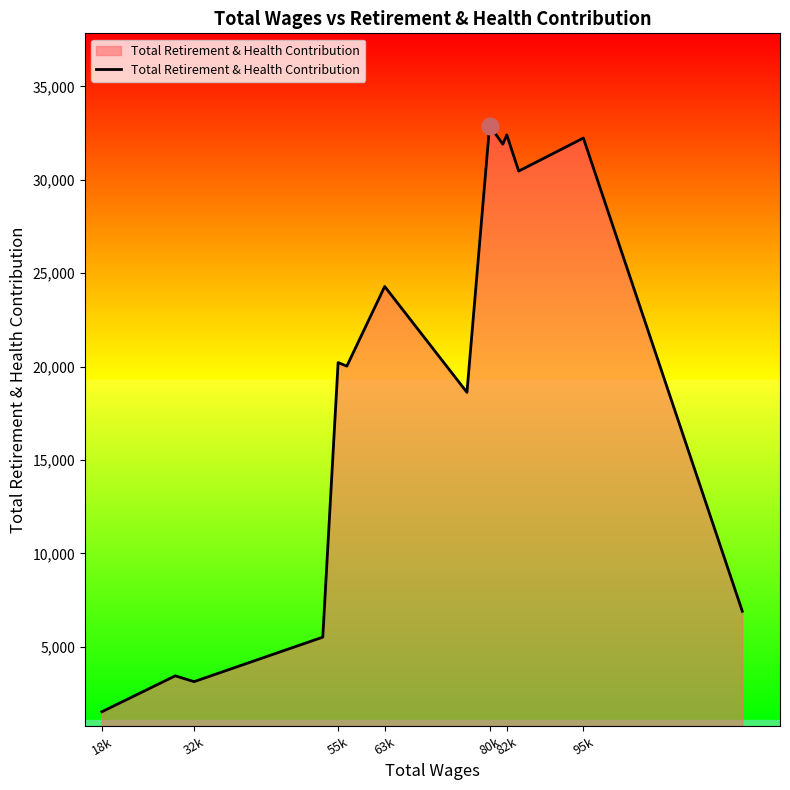

What is the greatest value displayed?

32901